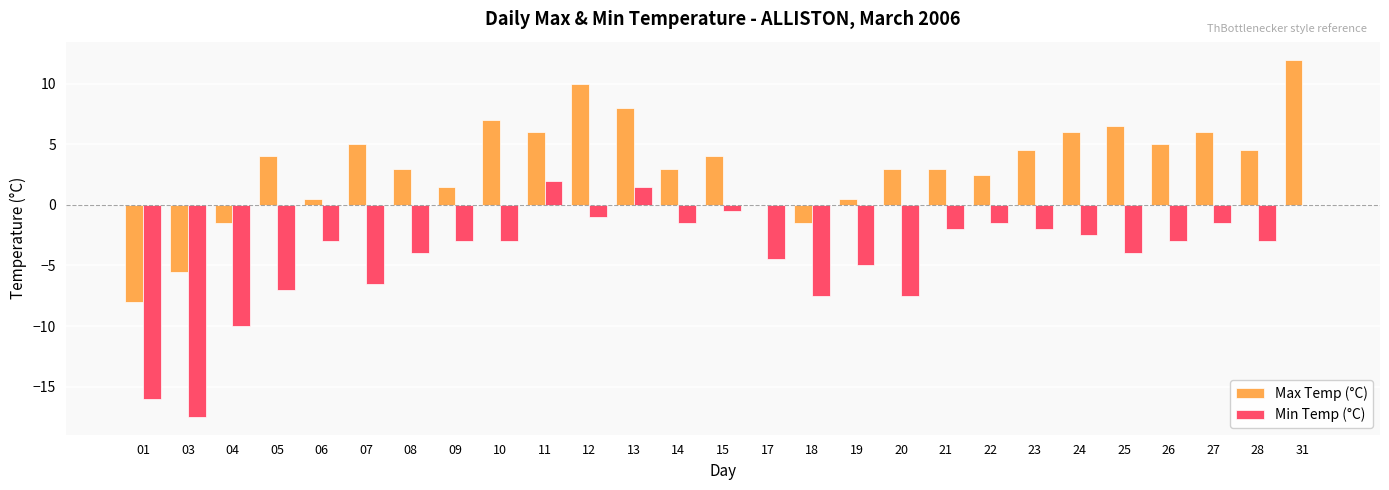

Which label corresponds to the largest value in the chart?

31